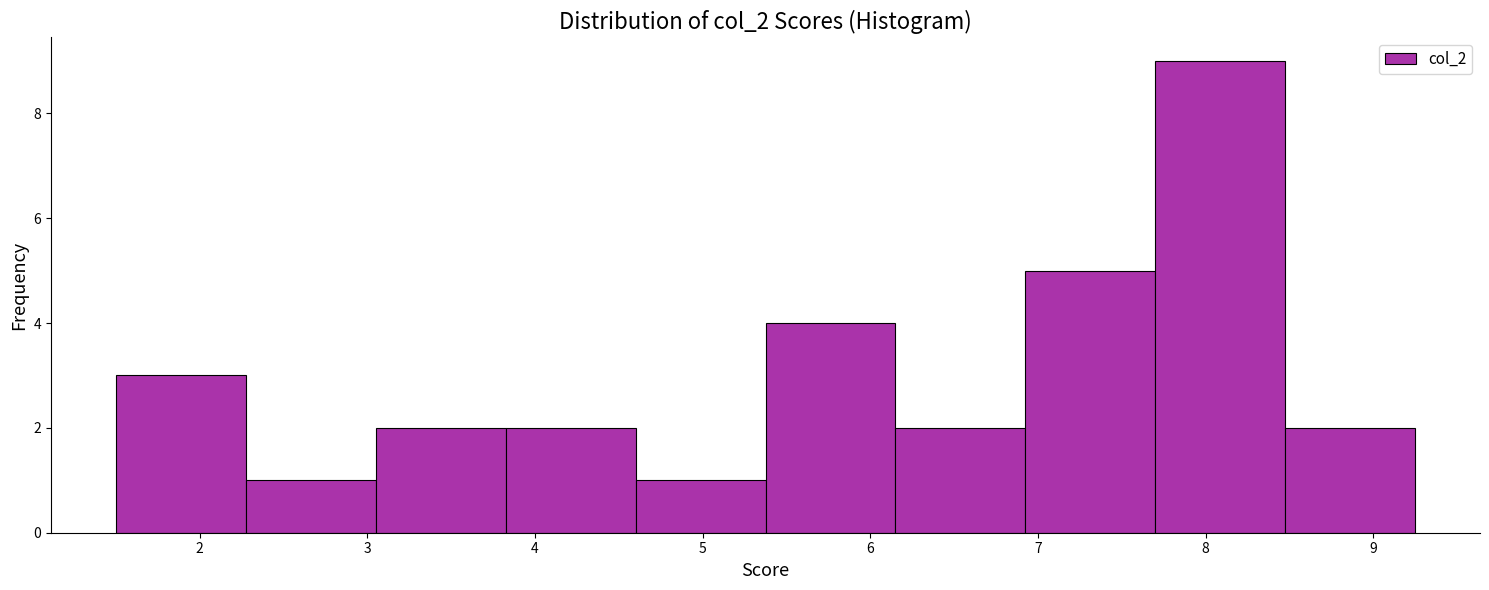

Reading left to right, list every bar in this chart as the range it spans on the x-axis followed by its height. Neither the bar edges nor the heights are printed on the chart, so give them approximately, as read against the axes.

1.5 to 2.3: 3
2.3 to 3.1: 1
3.1 to 3.8: 2
3.8 to 4.6: 2
4.6 to 5.4: 1
5.4 to 6.2: 4
6.2 to 6.9: 2
6.9 to 7.7: 5
7.7 to 8.5: 9
8.5 to 9.3: 2